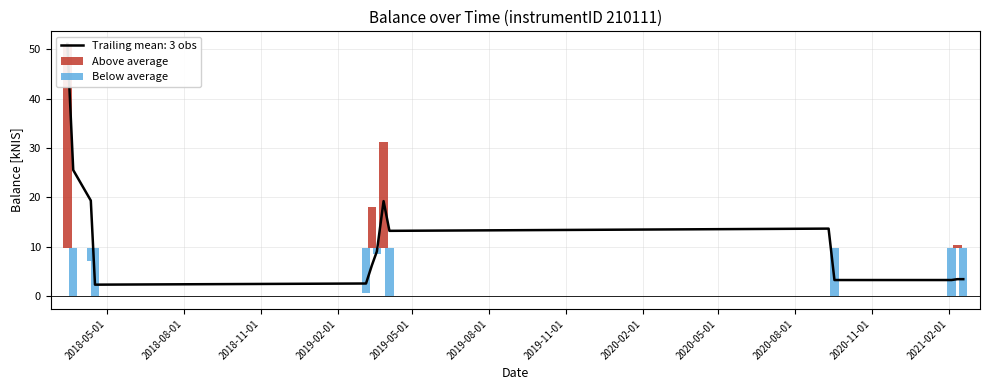

Count the number of data series in this chart.

2